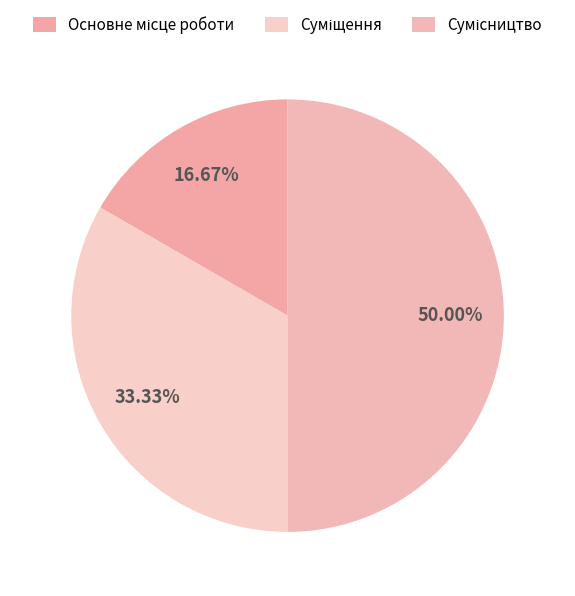

How much of the chart is everything except Основне місце роботи?

83.3%